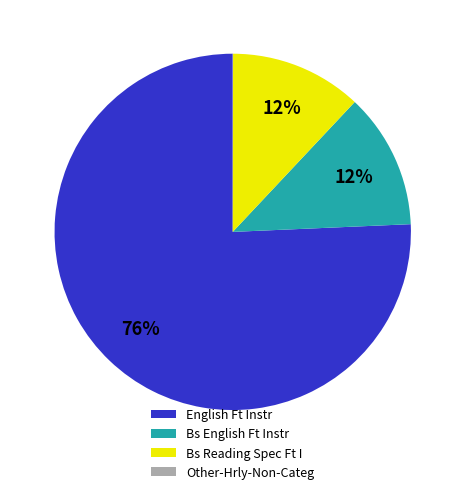

Which has a higher value, English Ft Instr or Bs English Ft Instr?

English Ft Instr